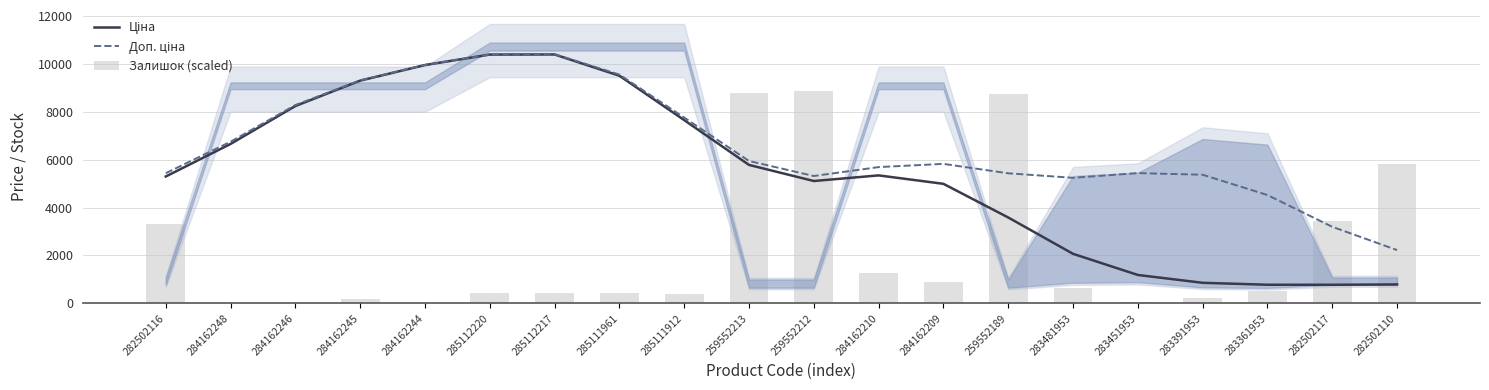

Reading left to right, what are all the values shown in this chart?

Ціна: 5298.3	6658.6	8242.3	9302.3	9953.7	10391.2	10395.1	9507.1	7653.3	5781.9	5109.8	5344.7	4992.2	3586.2	2068.5	1185.6	858.3	777.1	776.0	789.4
Доп. ціна: 5436.5	6751.6	8284.2	9314.9	9956.6	10394.3	10409.5	9554.9	7760.0	5946.9	5318.7	5691.7	5825.6	5431.9	5243.4	5440.4	5371.2	4524.1	3196.9	2225.4
Залишок (scaled): 3327.4	0.0	0.0	186.3	26.6	452.5	452.5	452.5	372.7	8784.4	8864.2	1277.7	905.1	8757.8	638.9	53.2	213.0	505.8	3433.9	5829.6